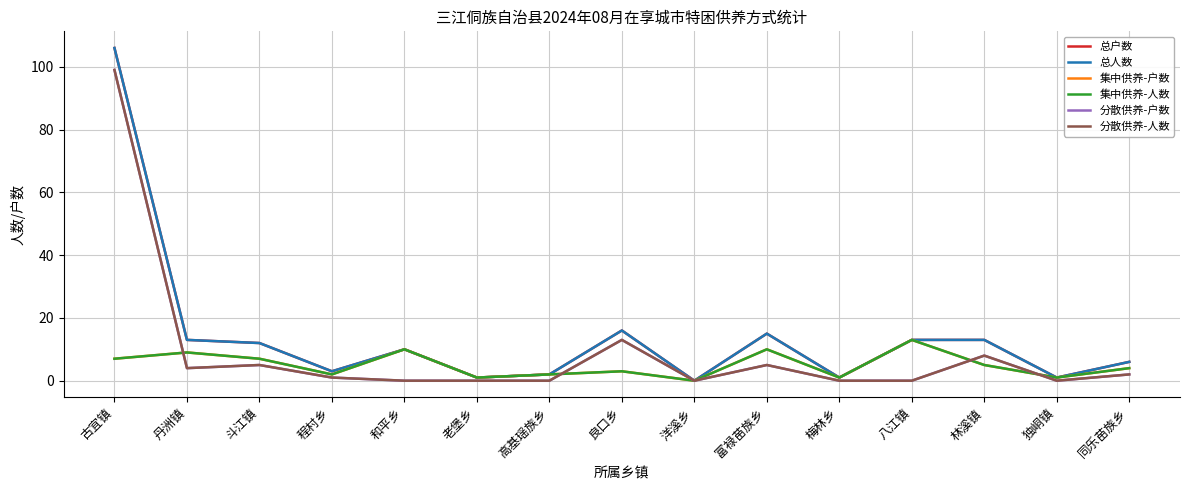

At which category is the sum across all series the highest?

古宜镇